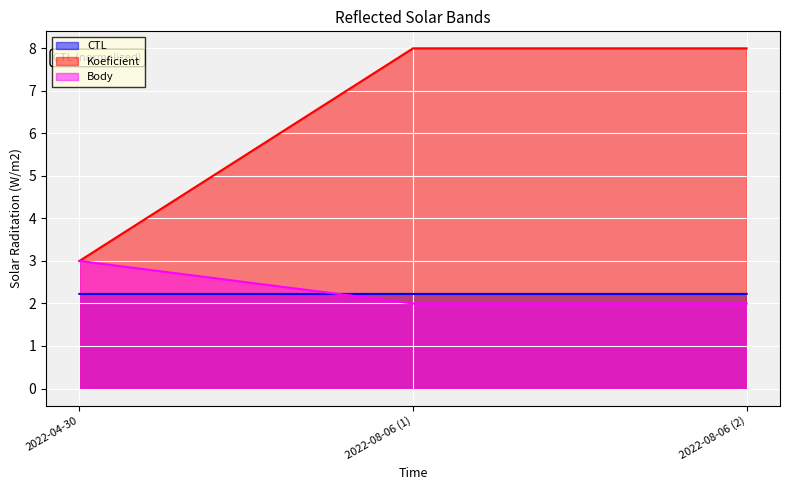

Where is Body nearest to the value 2?

2022-08-06 (1)